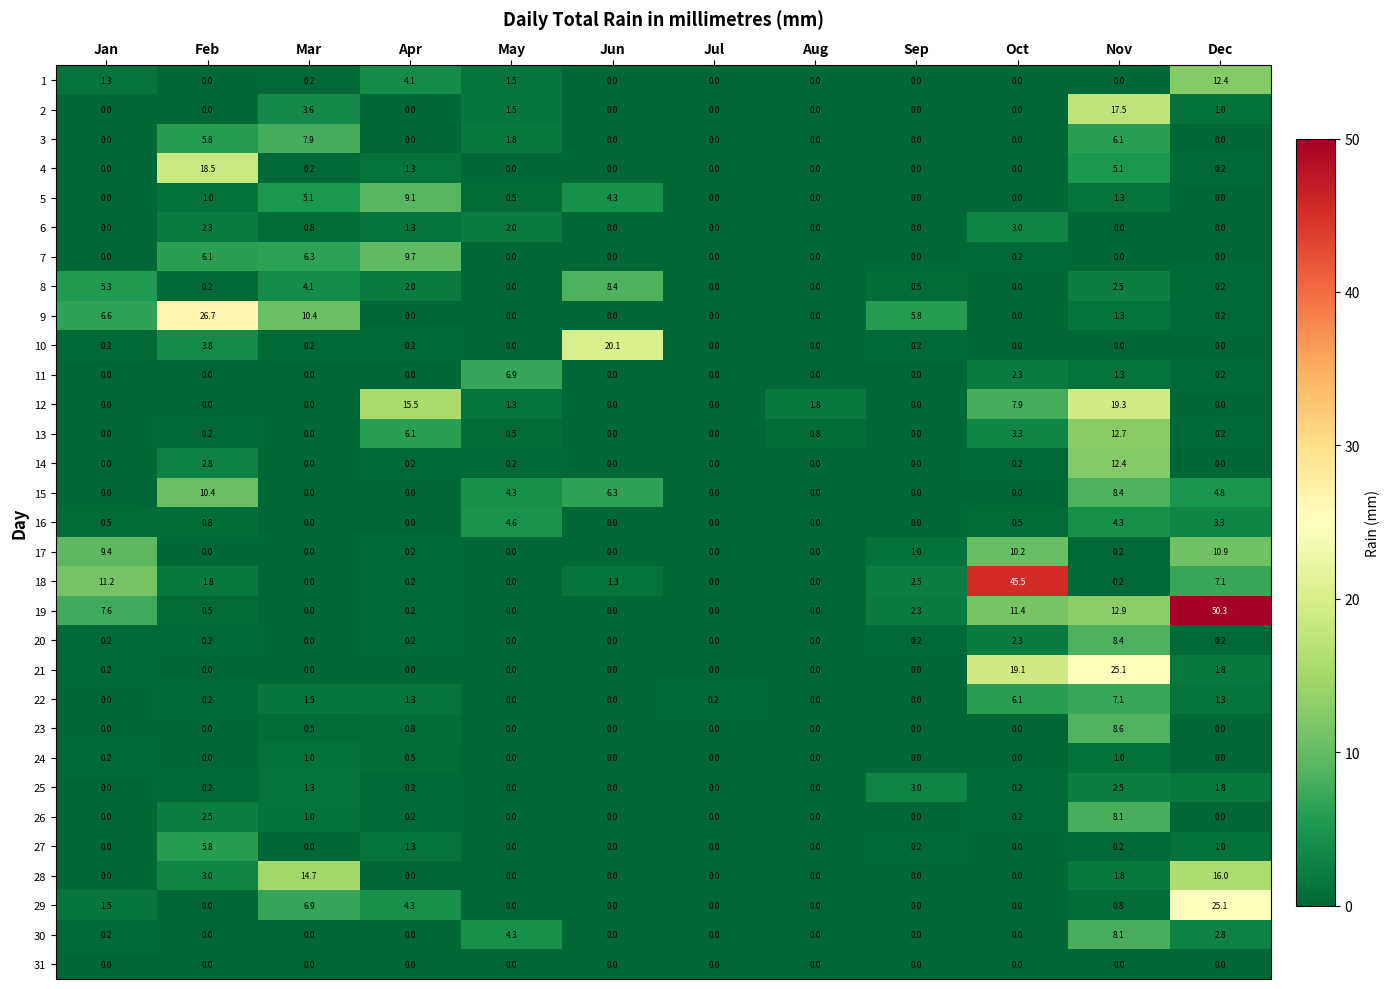

Where is 6 nearest to the value 1?

Mar